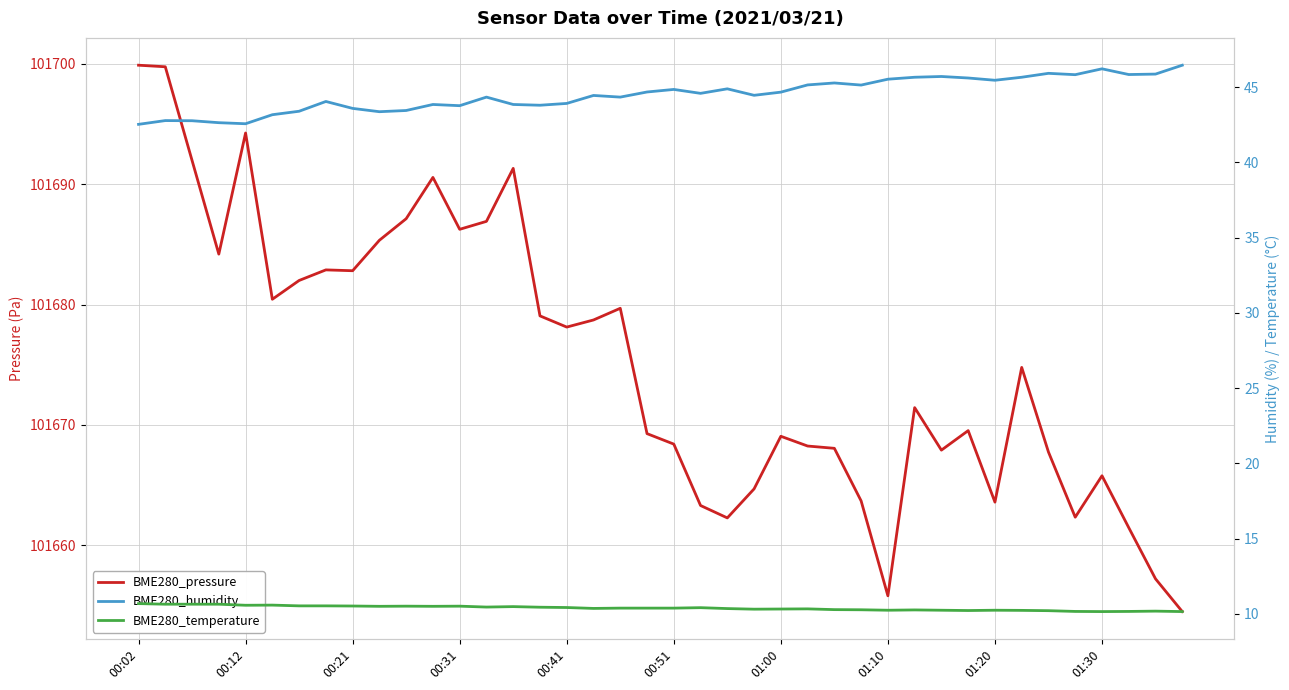

How many lines are shown in the chart?

3